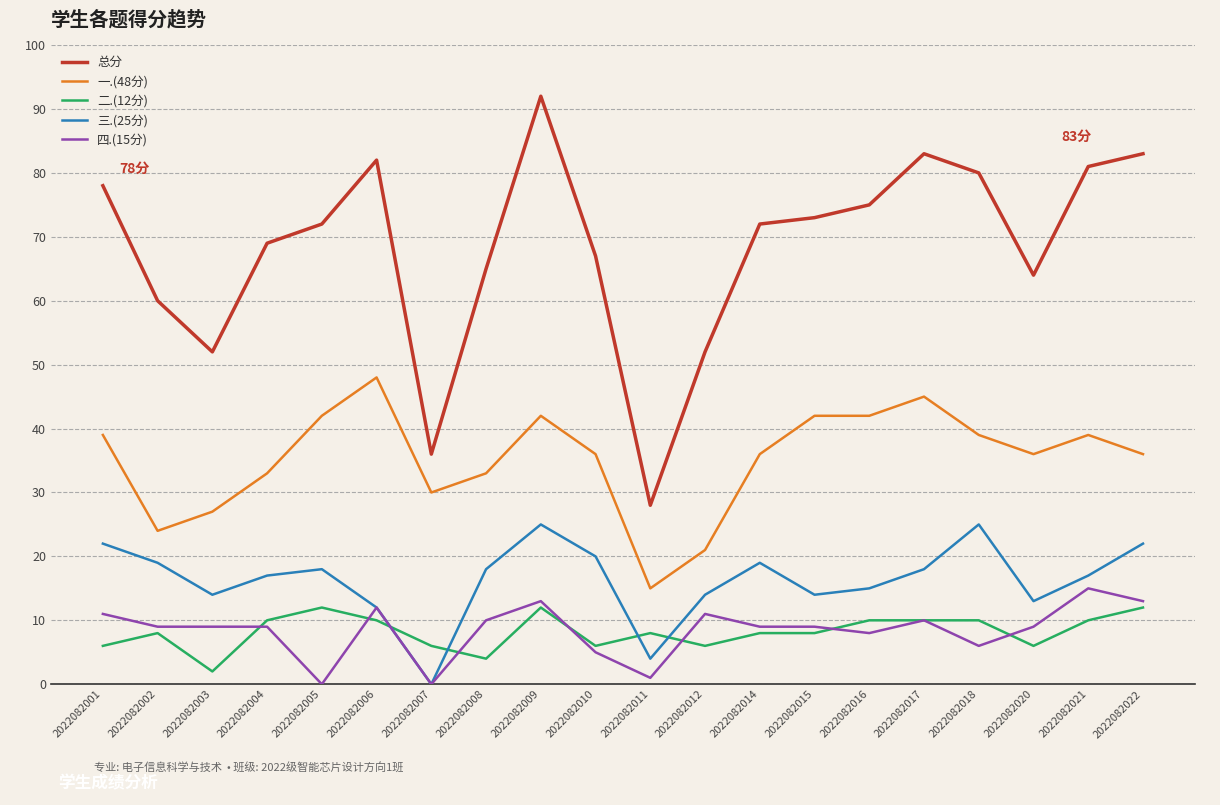

True or false: 二.(12分) and 一.(48分) cross at least once.

False